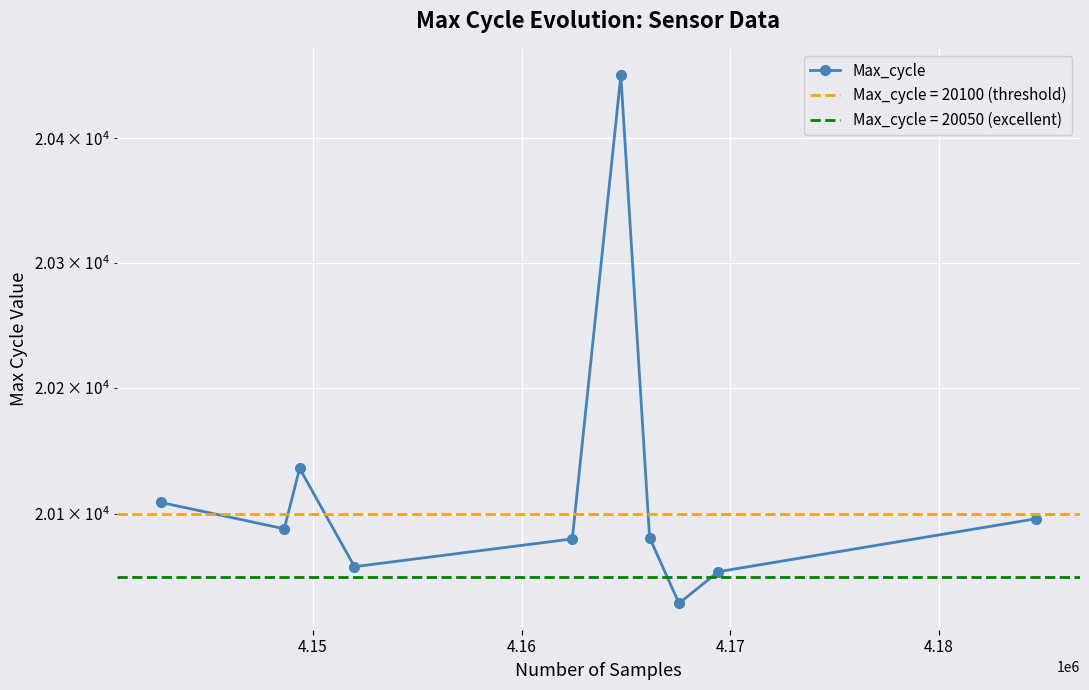

True or false: the data shows 5813 at 7.

False